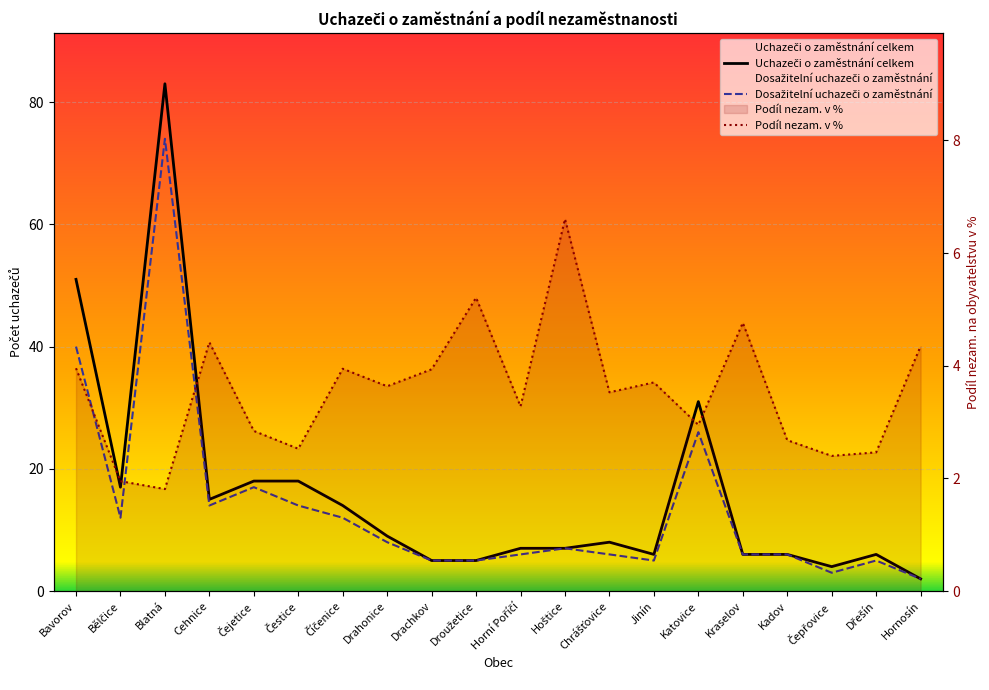

How many intersections are there between Uchazeči o zaměstnání celkem and Podíl nezam. v %?

3